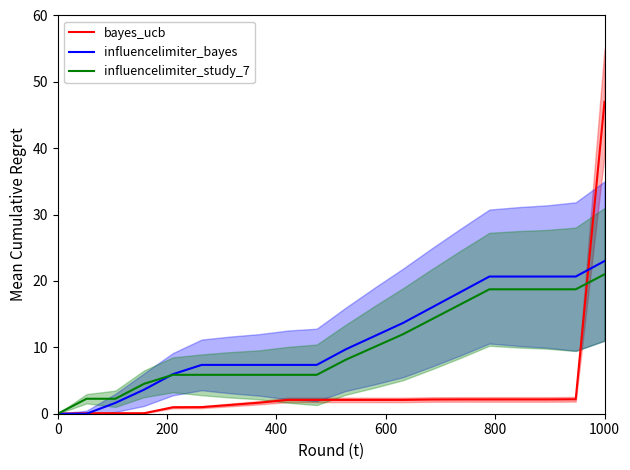

Does the chart display data point markers on the line(s)?

No